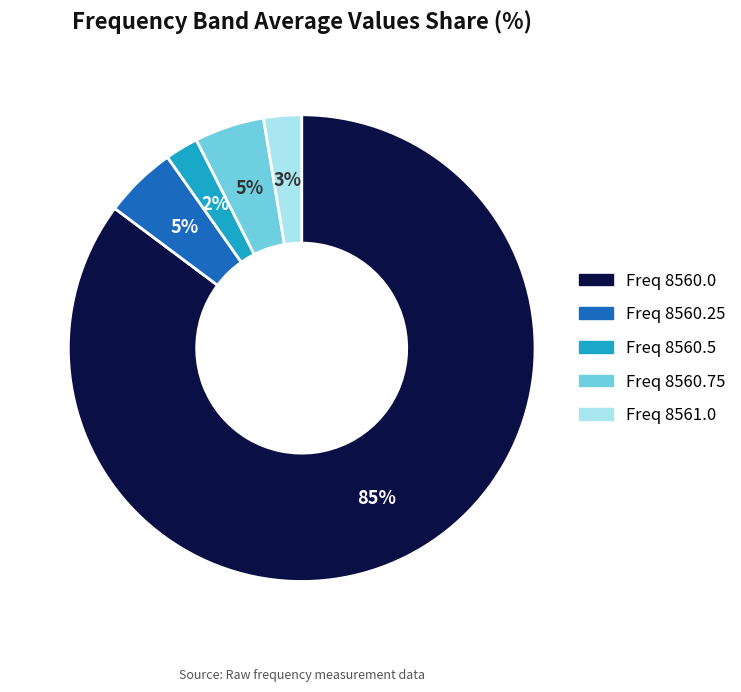

To the nearest percent, what is the average slice percentage?

20%